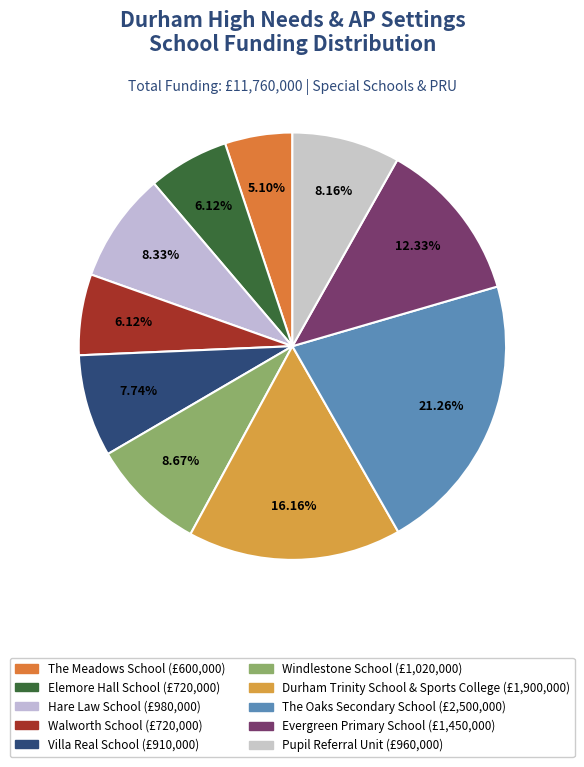

What is the total percentage of The Meadows School and Durham Trinity School & Sports College?

21.3%